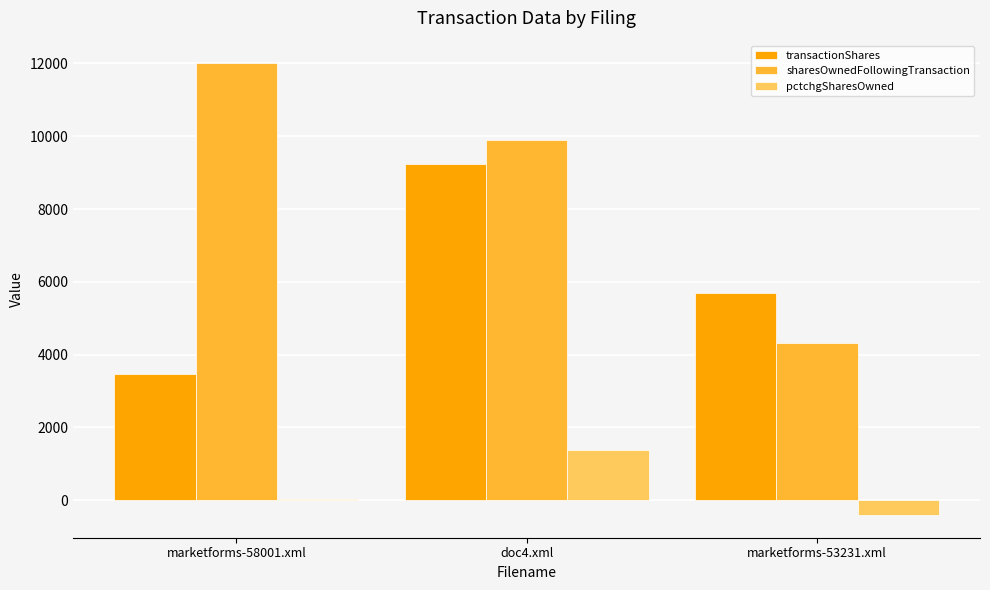

The value of pctchgSharesOwned at doc4.xml is 1870. True or false?

False